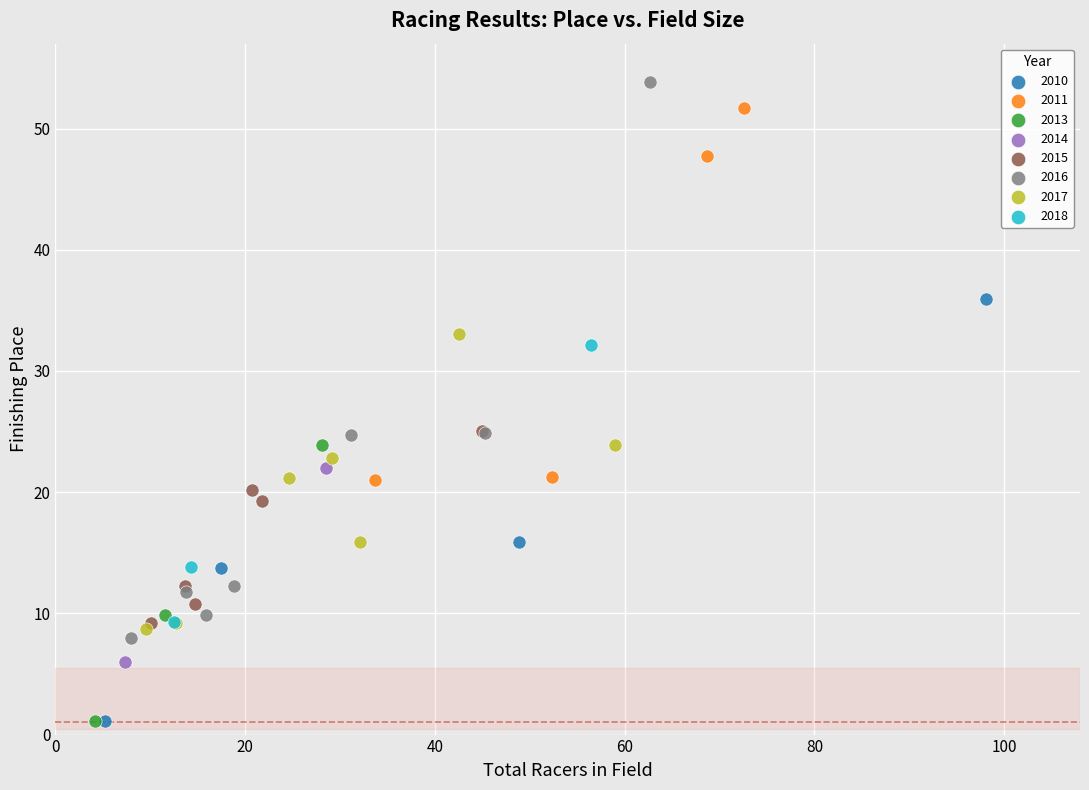

Which series has the widest spread of Y values?

2016